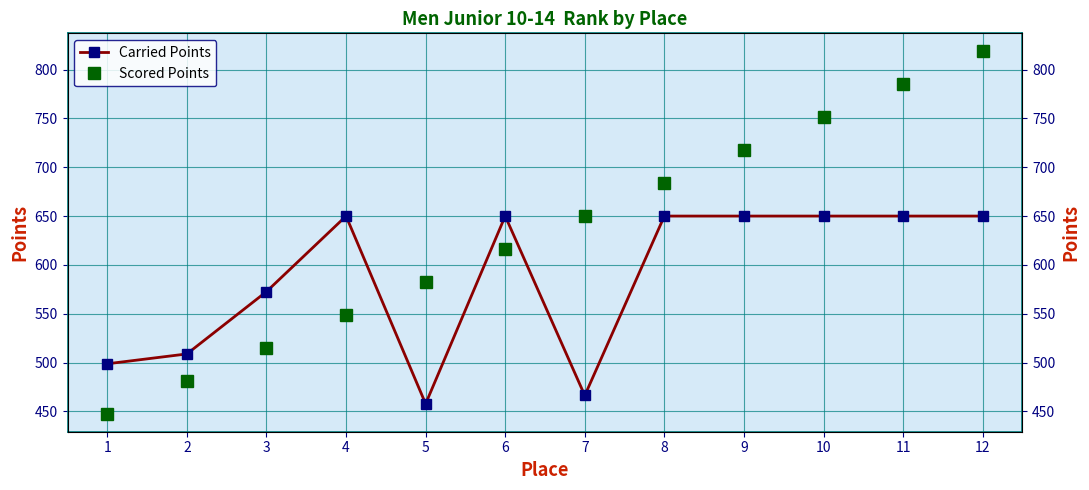

Does the chart display data point markers on the line(s)?

Yes